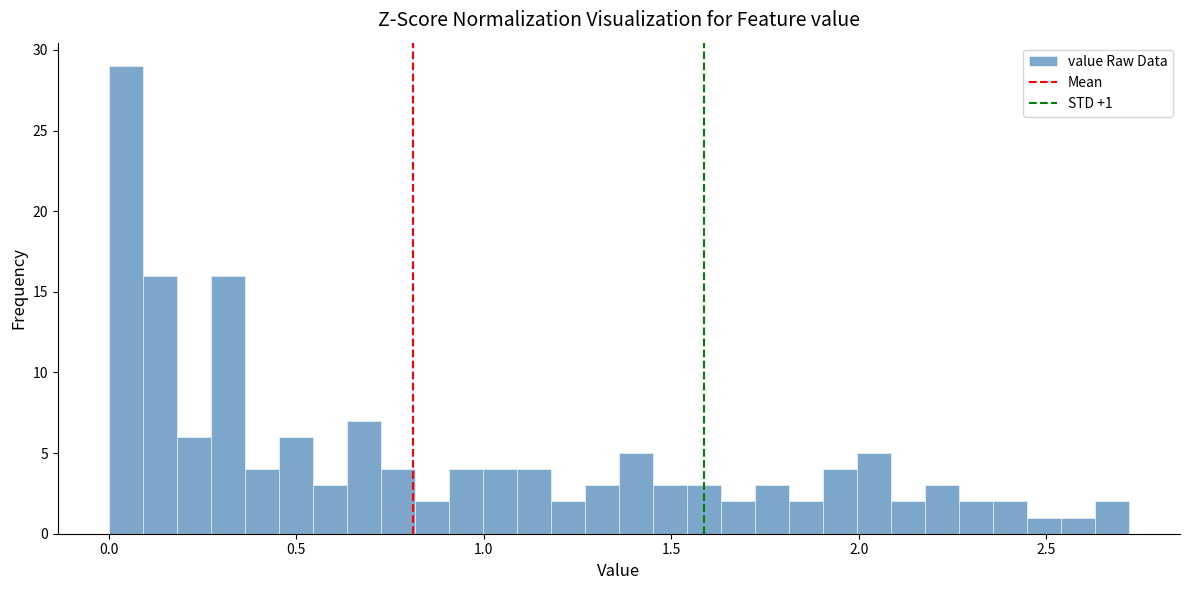

Read against the x-axis, roughly where is the centre of the tallest bar?

0.05